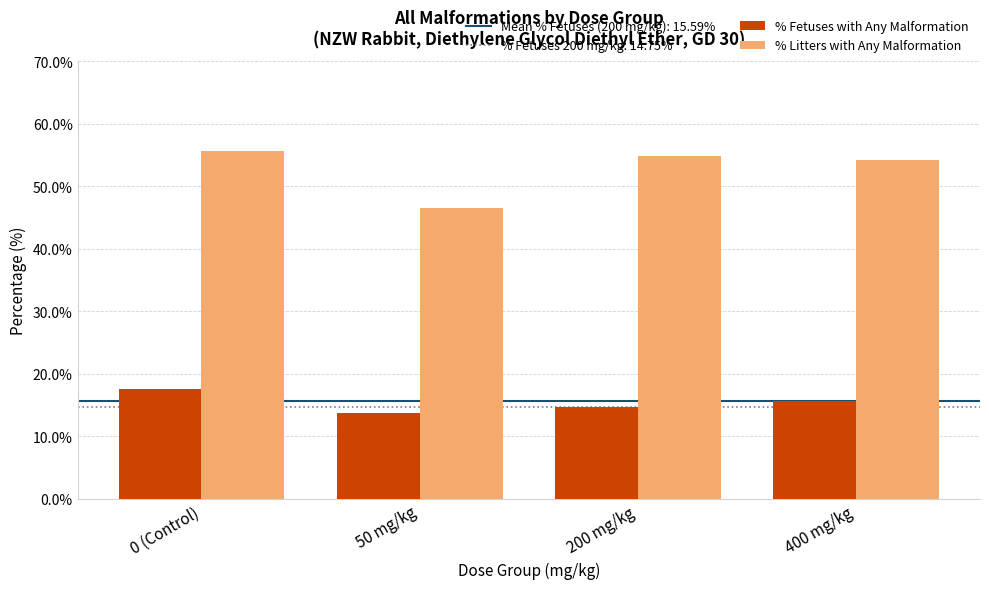

Reading right to left, list all the values displayed in this chart.

% Fetuses with Any Malformation: 15.6	14.8	13.7	17.5
% Litters with Any Malformation: 54.2	54.8	46.4	55.6